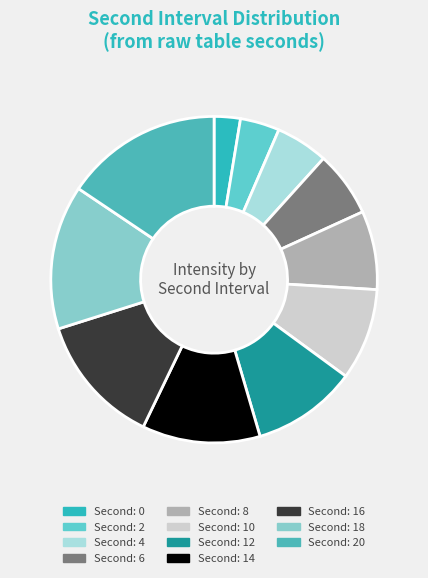

Which category has the biggest portion of the pie?

20